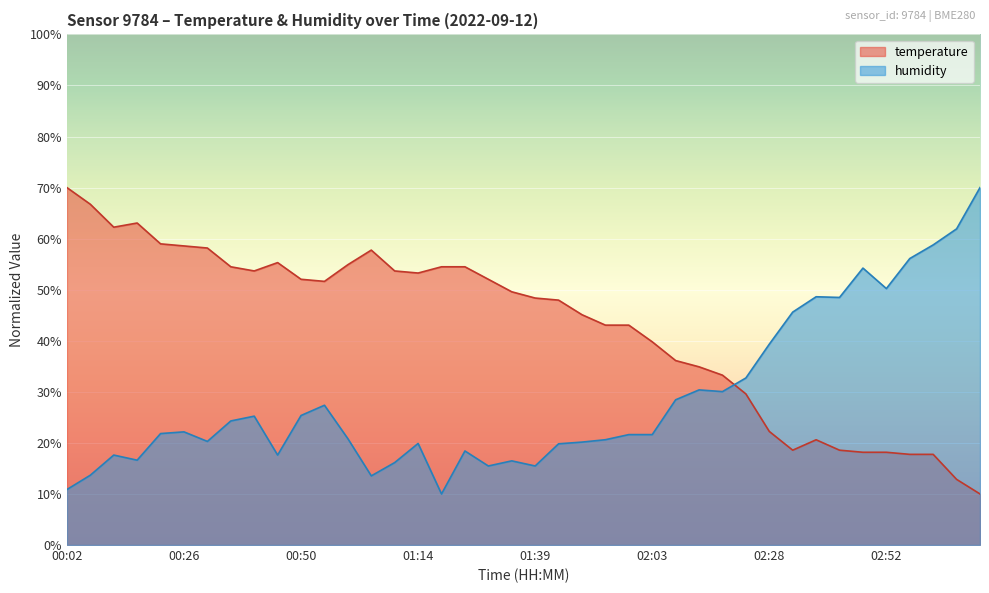

Which series has the widest spread of values?

temperature